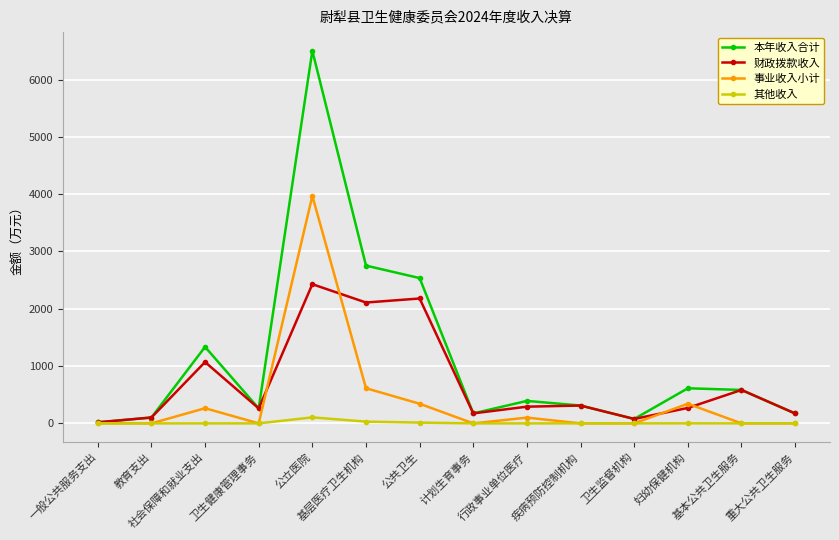

How many values in the 本年收入合计 series are below 392?

7